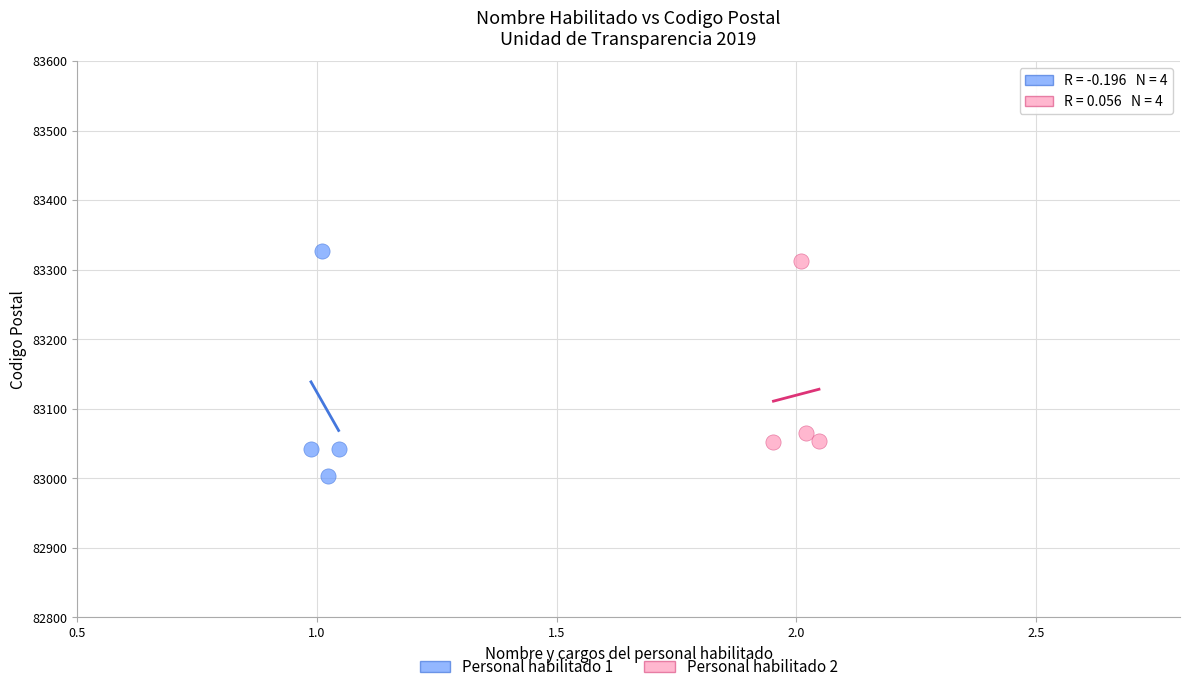

Which series has the largest Y range (max minus min)?

Personal habilitado 1